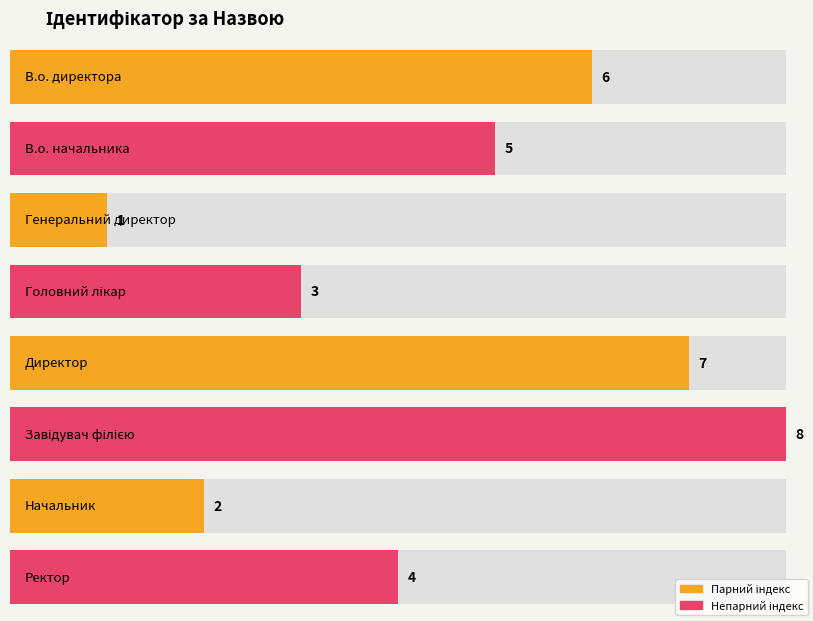

Reading left to right, list all the values displayed in this chart.

6	5	1	3	7	8	2	4